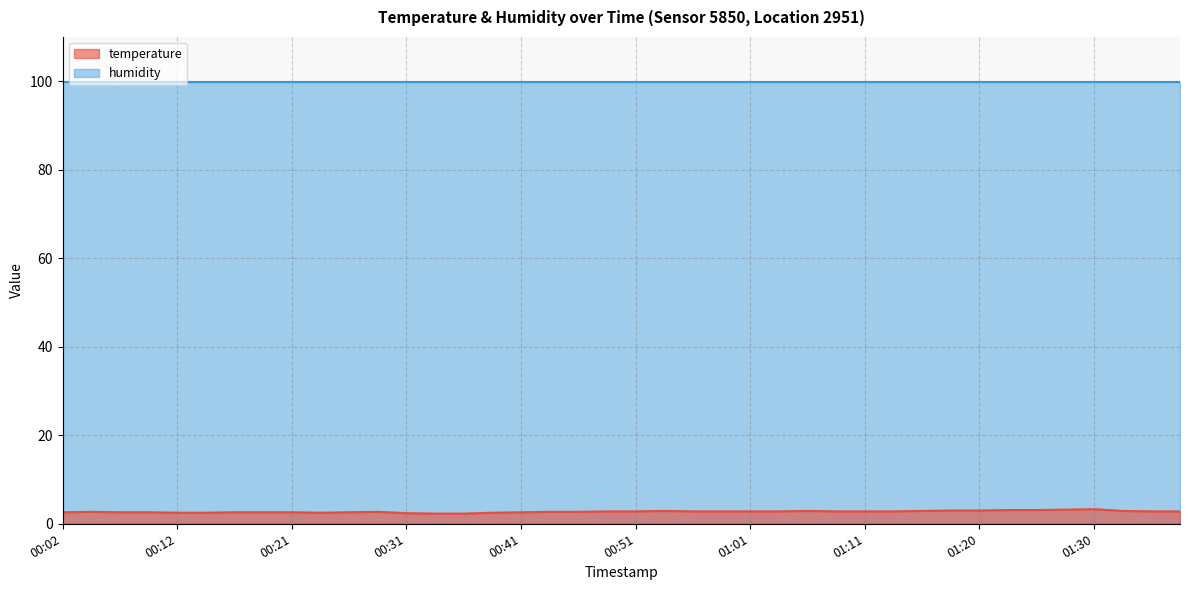

What is the smallest value displayed?

2.3